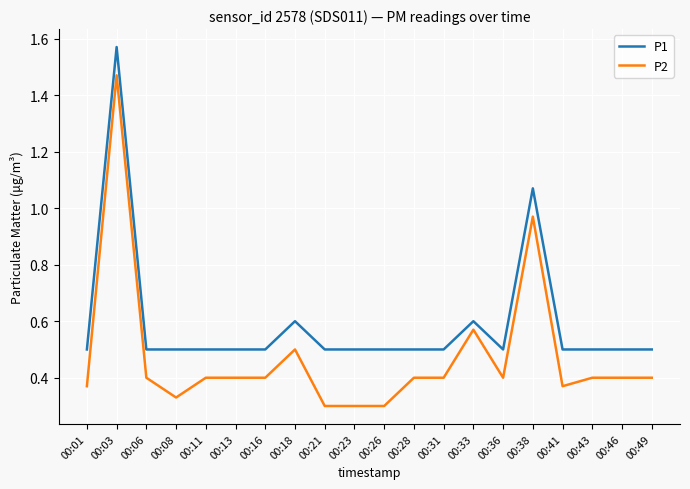

True or false: P1 and P2 intersect in this chart.

False